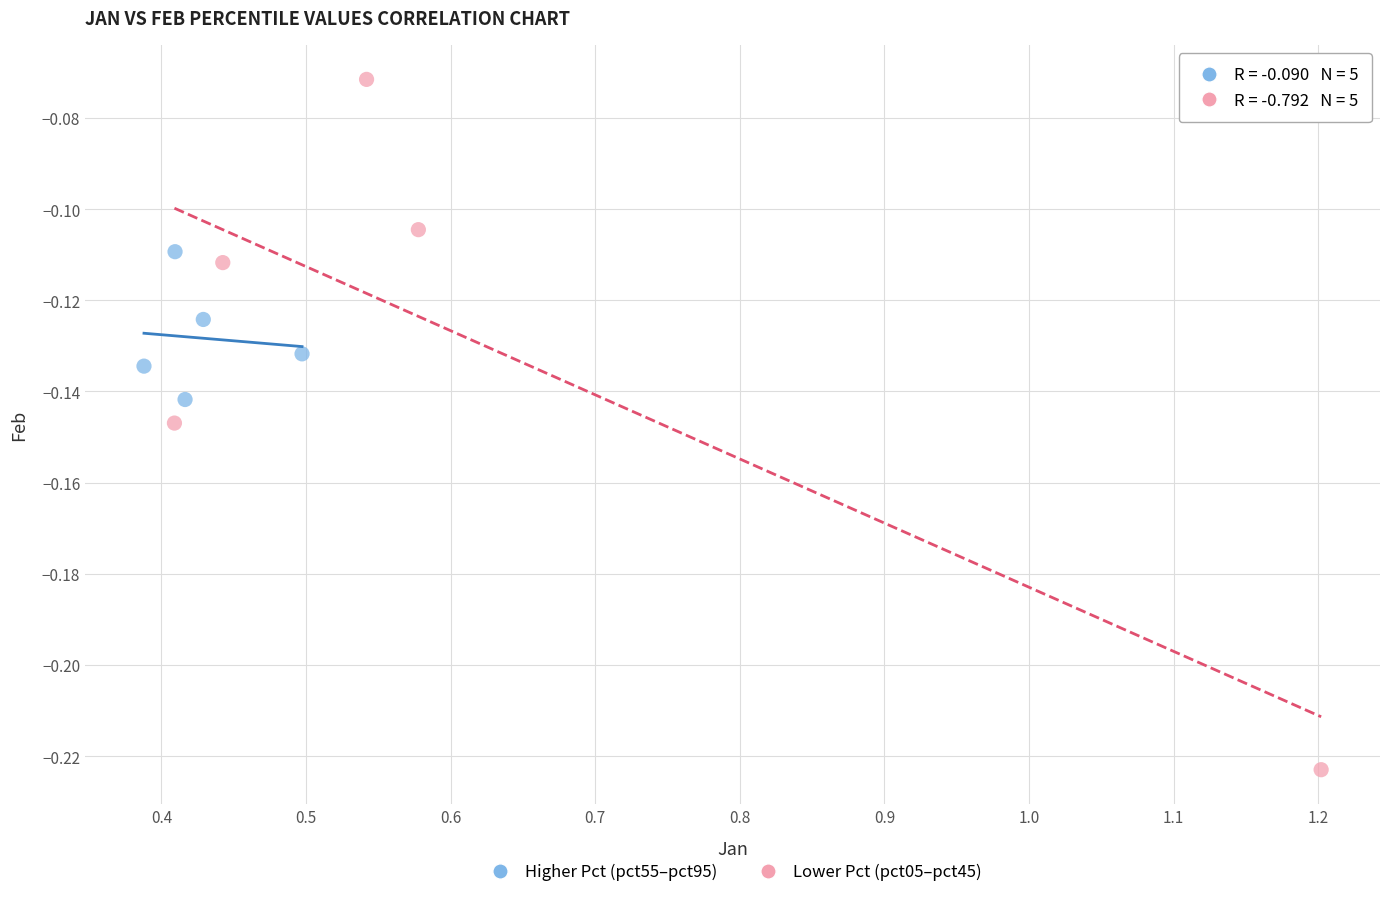

Which series contains the highest Y value?

Lower Pct (pct05–pct45)